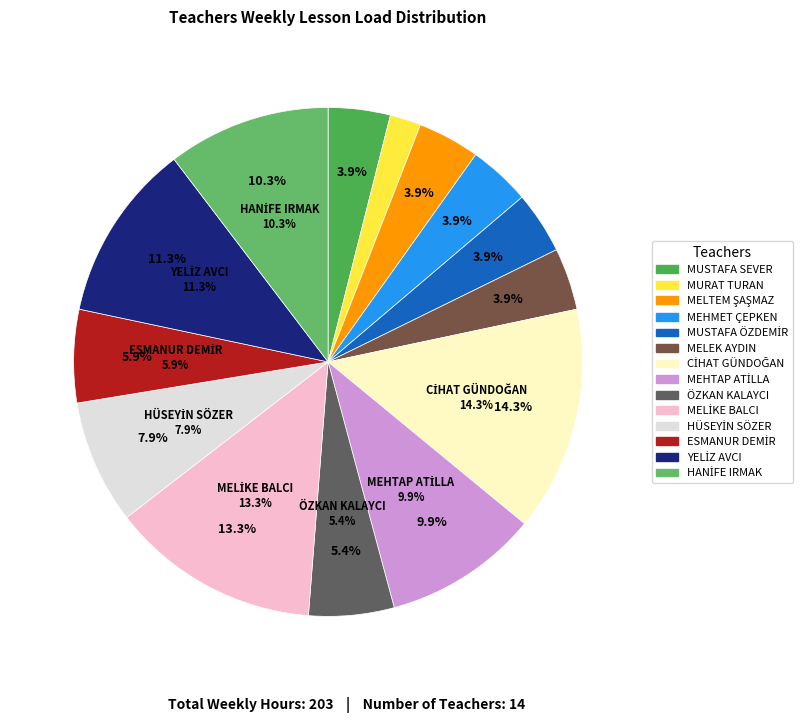

What percentage do MUSTAFA ÖZDEMİR and ESMANUR DEMİR together represent?

9.9%